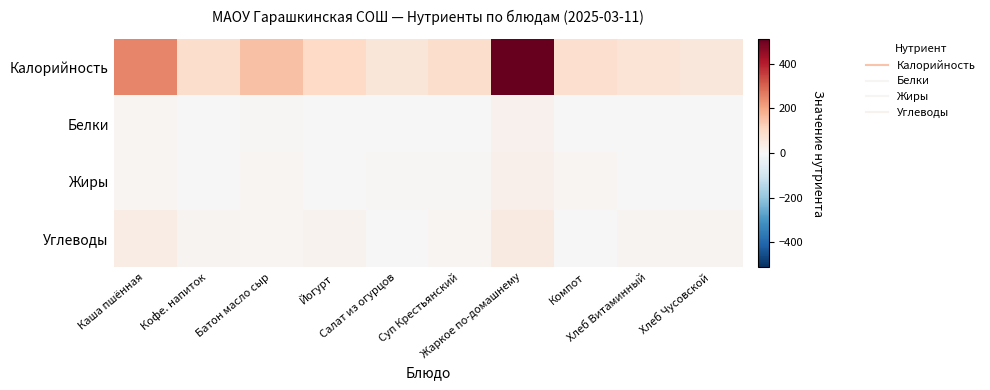

Between Батон масло сыр and Хлеб Чусовской, which series saw the biggest shift?

Калорийность